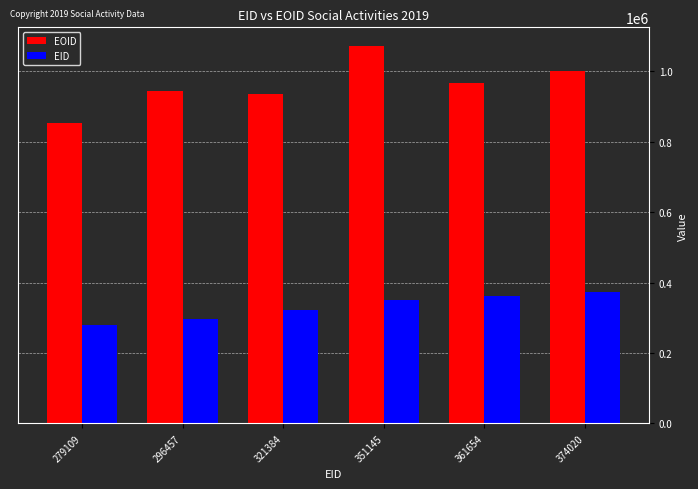

What is the lowest value of the EOID series?

852792